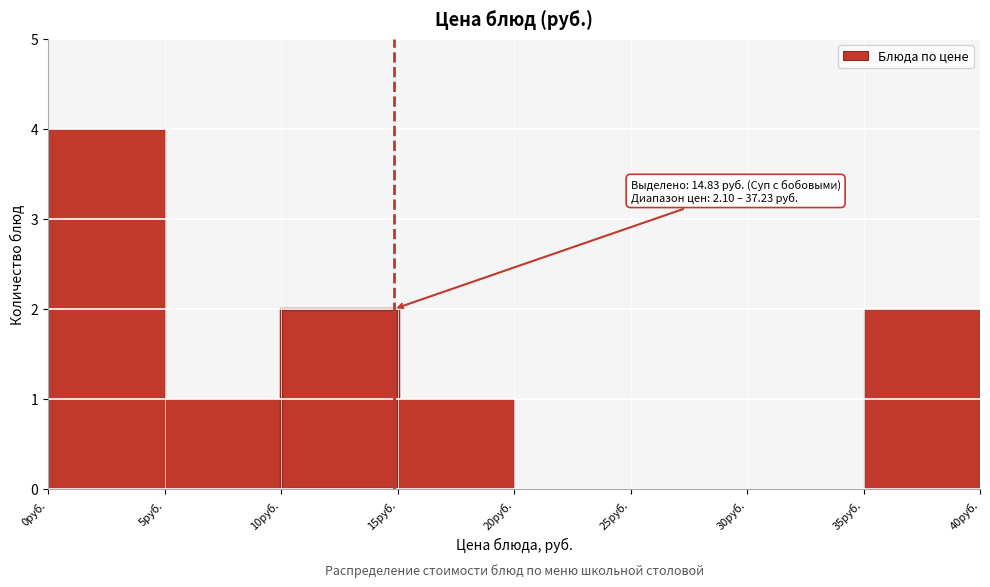

Over which range of the x-axis is the bar tallest?

0 to 5